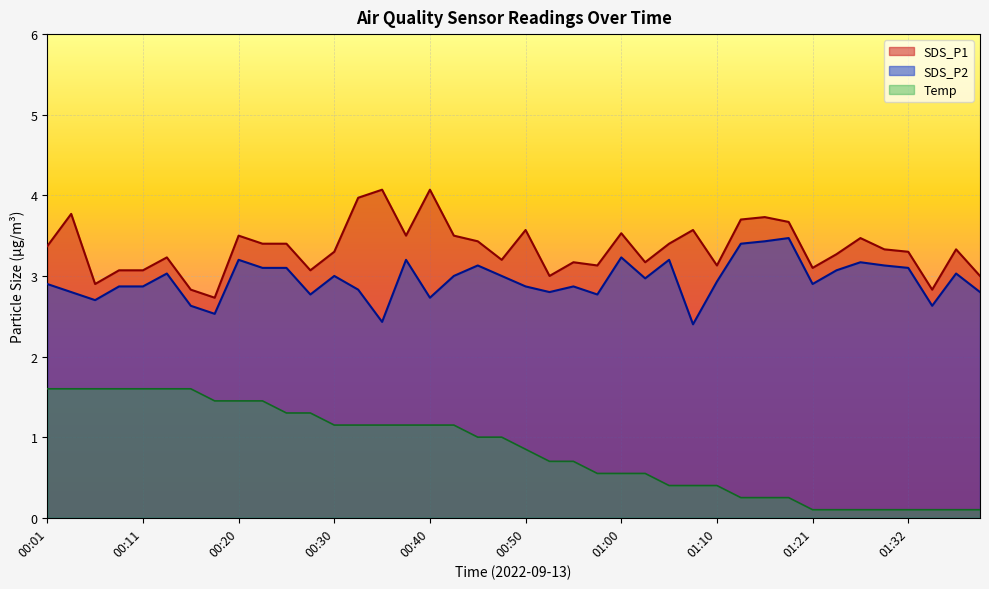

What is the sum of the SDS_P1 values at 00:20 and 00:37?

7.0